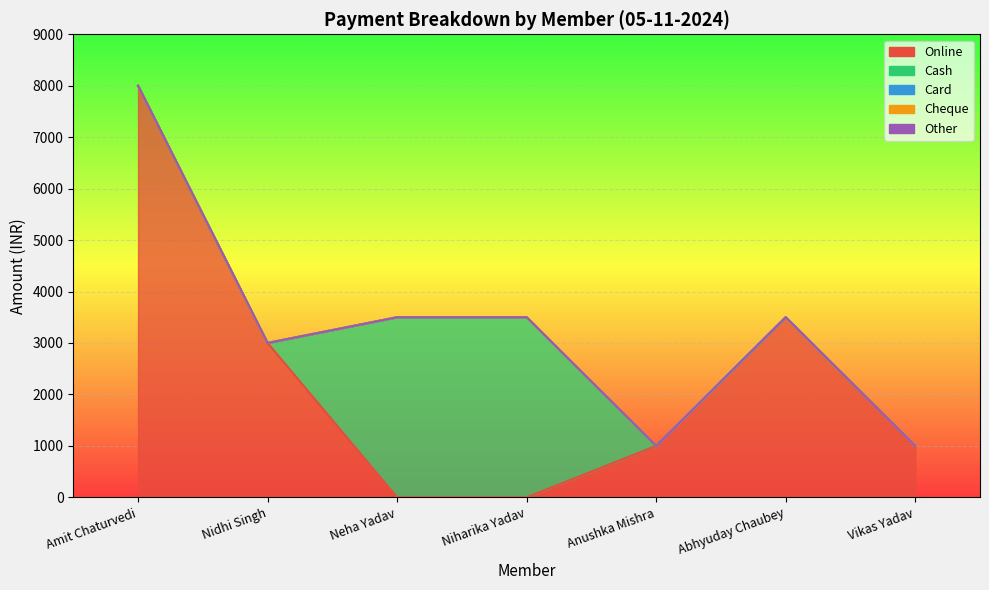

The Cash series shows 5176 at Niharika Yadav. True or false?

False